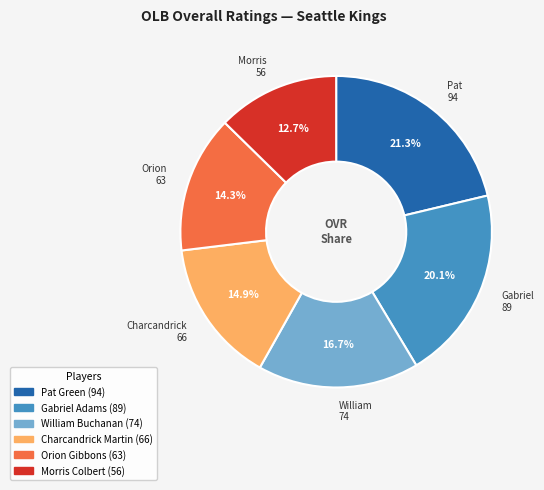

Does Pat Green account for over 50% of the chart?

No